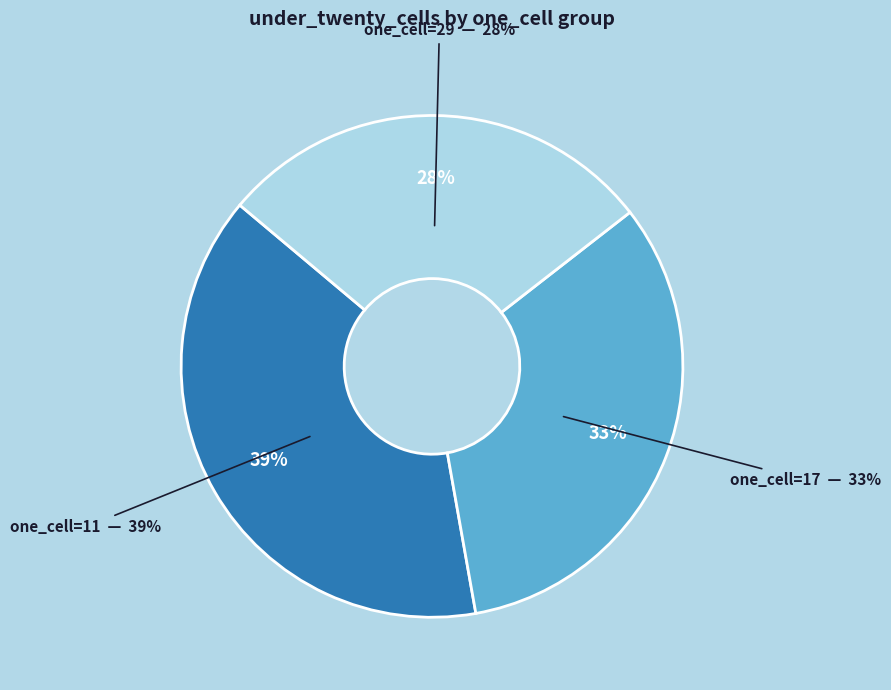

How many slices are in this pie chart?

3